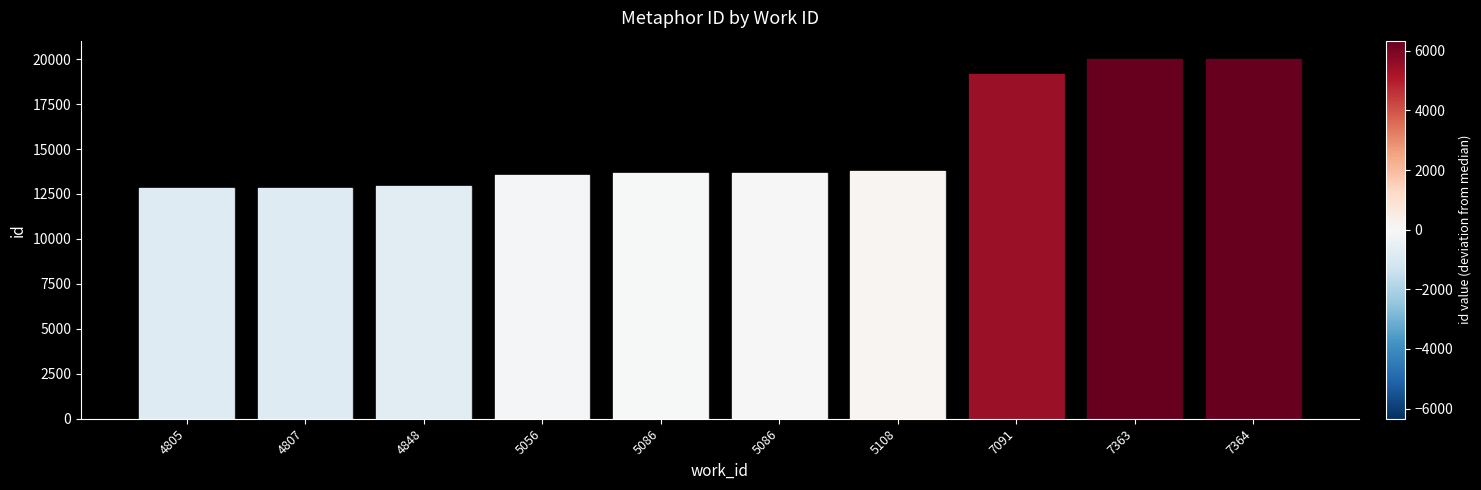

True or false: the data shows 22892 at 4805.

False